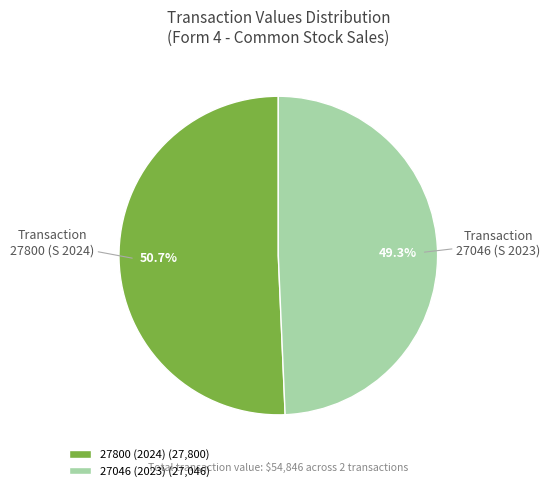

Combined, do 27800 (2024) (27,800) and 27046 (2023) (27,046) account for over 50%?

Yes